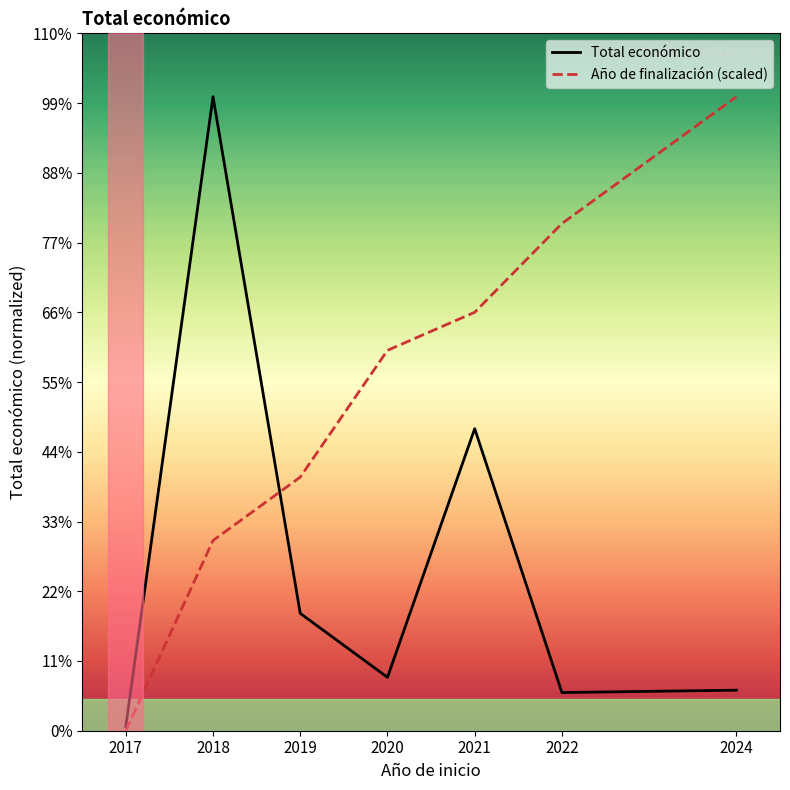

List the labels in order of Año de finalización (scaled) value, smallest first.

2017, 2018, 2019, 2020, 2021, 2022, 2024